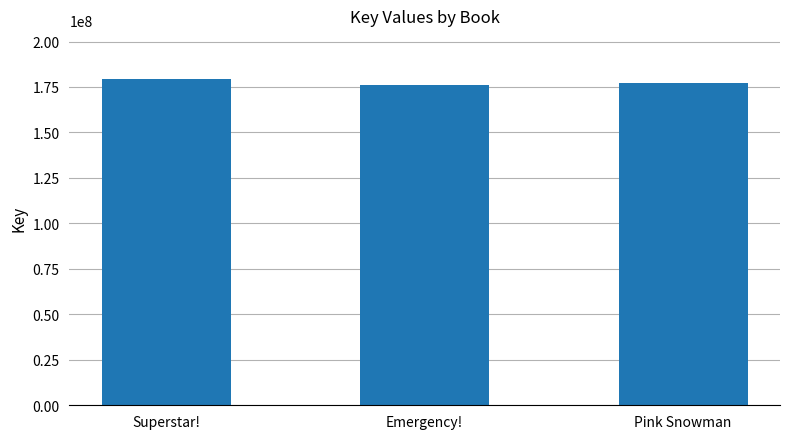

What is the maximum value shown in the chart?

179261131